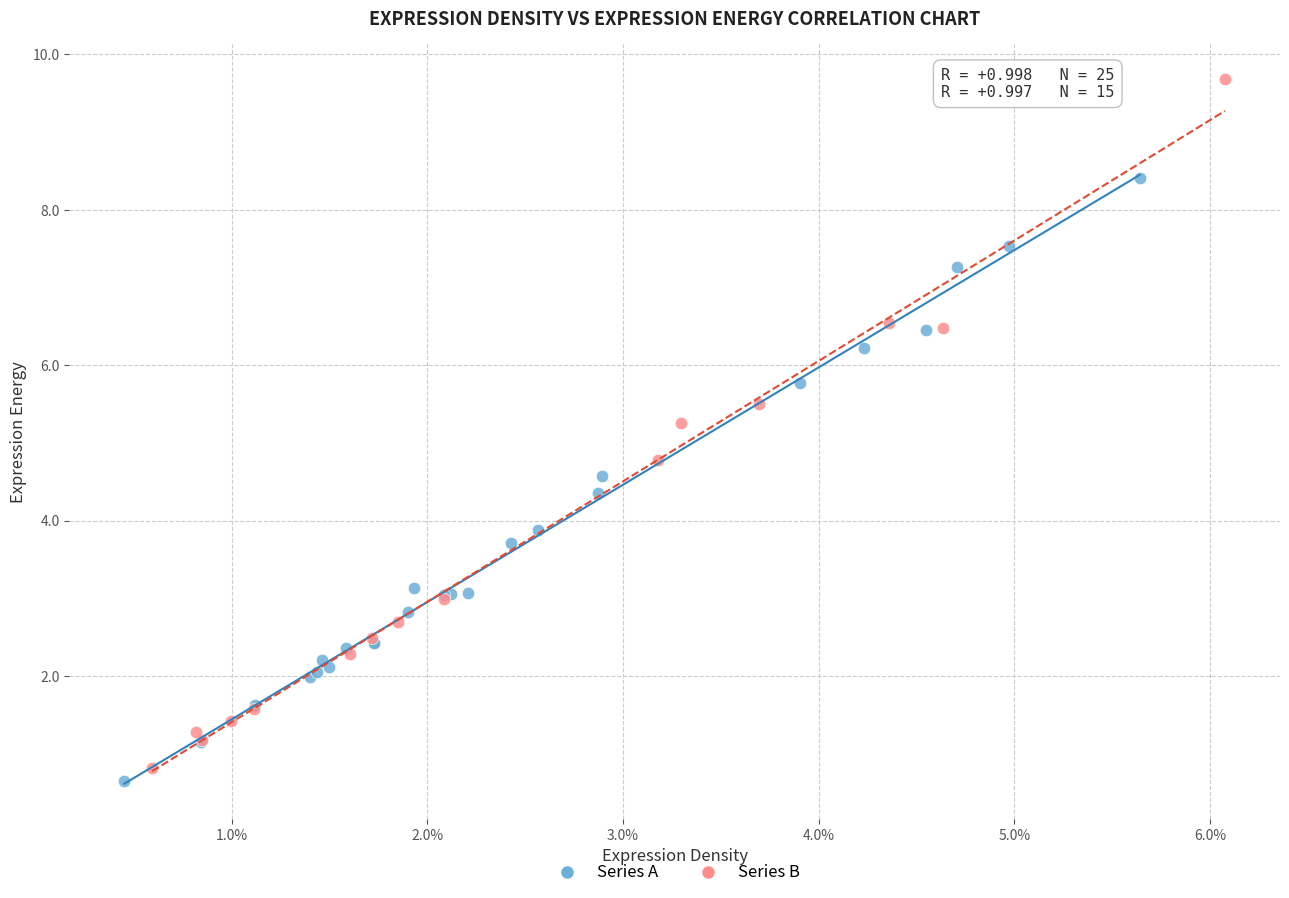

Which series contains the lowest Y value?

Series A